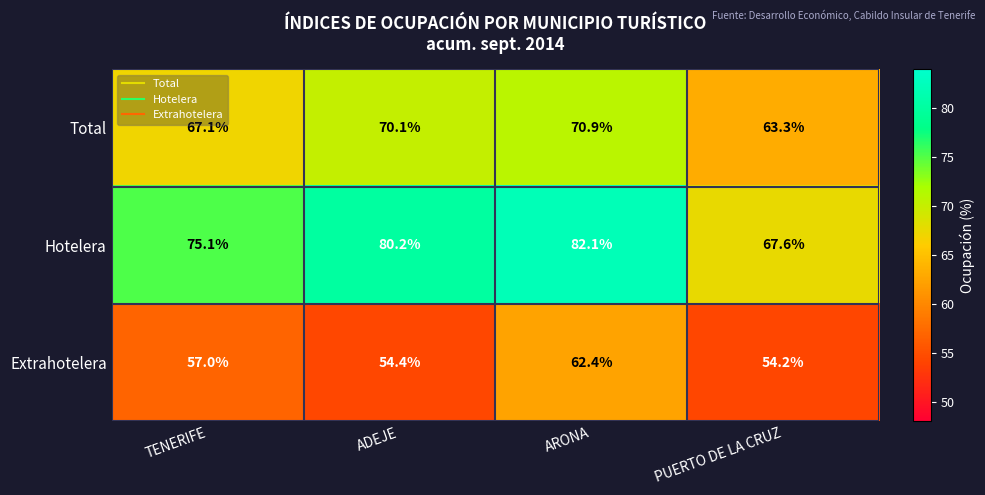

True or false: Hotelera has a value of 75.1 at TENERIFE.

True